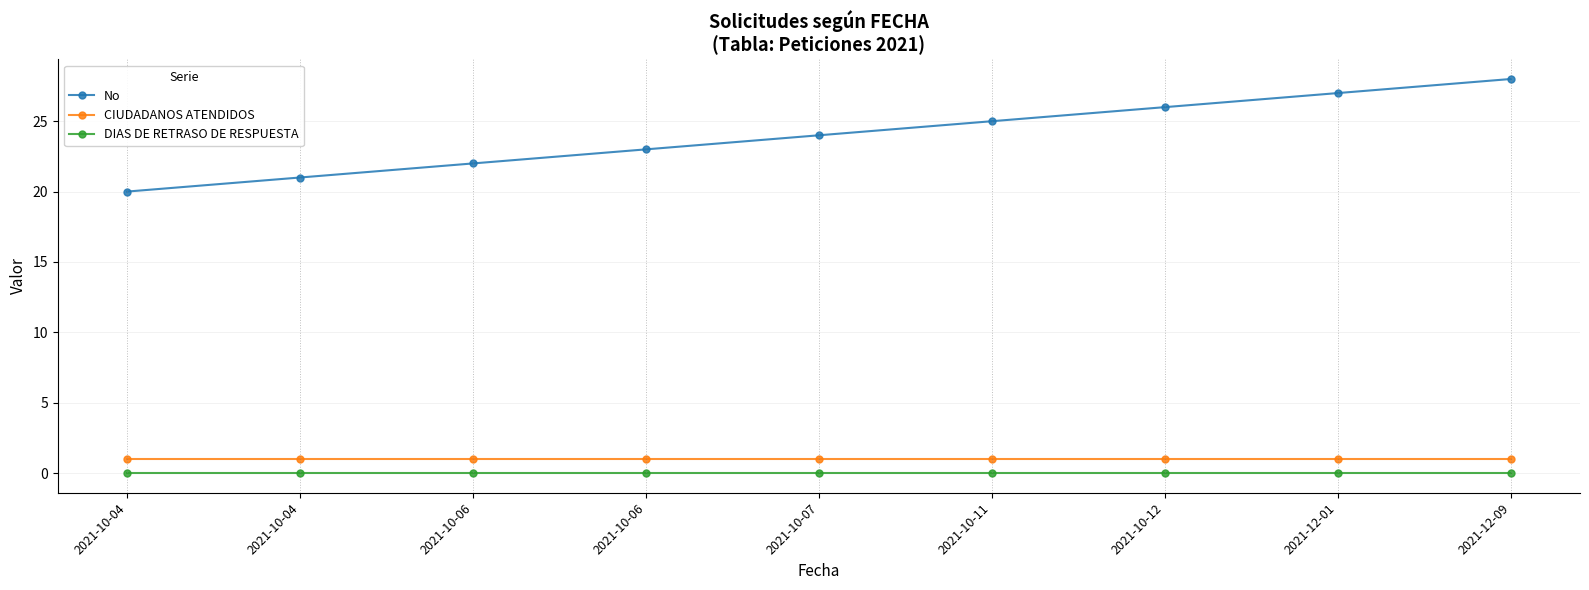

How many lines are shown in the chart?

3